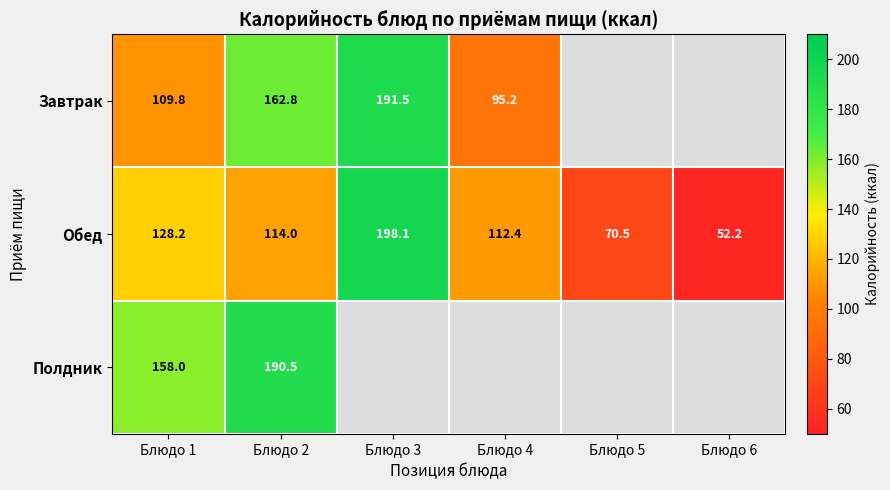

At how many categories does at least one series exceed 183?

2